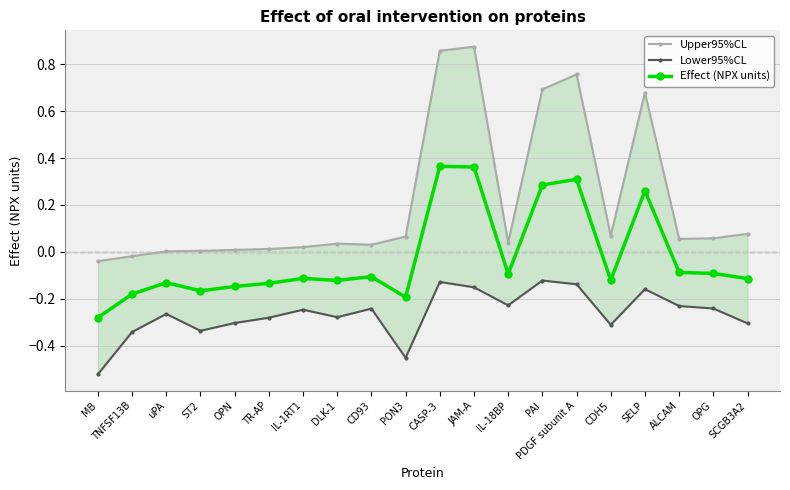

In Upper95%CL, how many points are lower than both neighbors (excluding endpoints)?

4